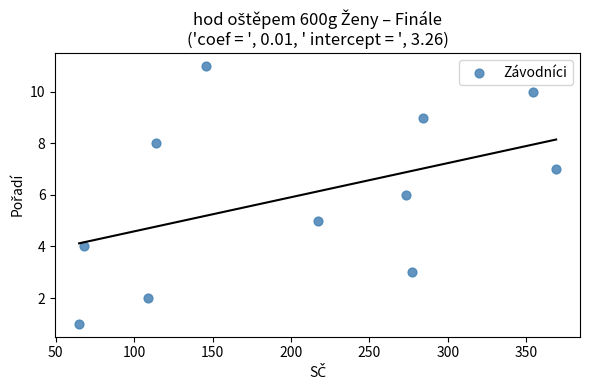

What is the range of Y values (max minus min)?

10